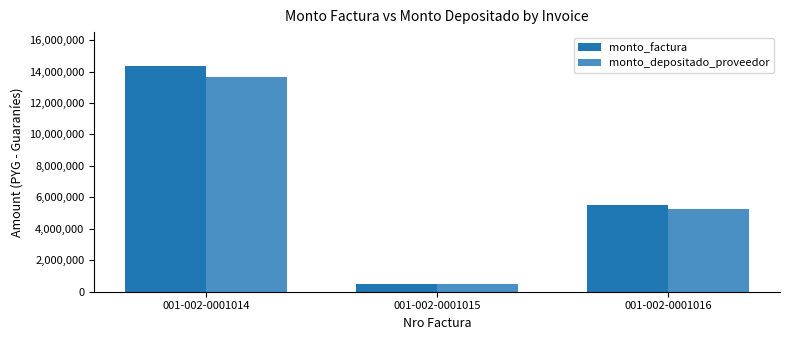

At which label does monto_depositado_proveedor first exceed 5257503?

001-002-0001014